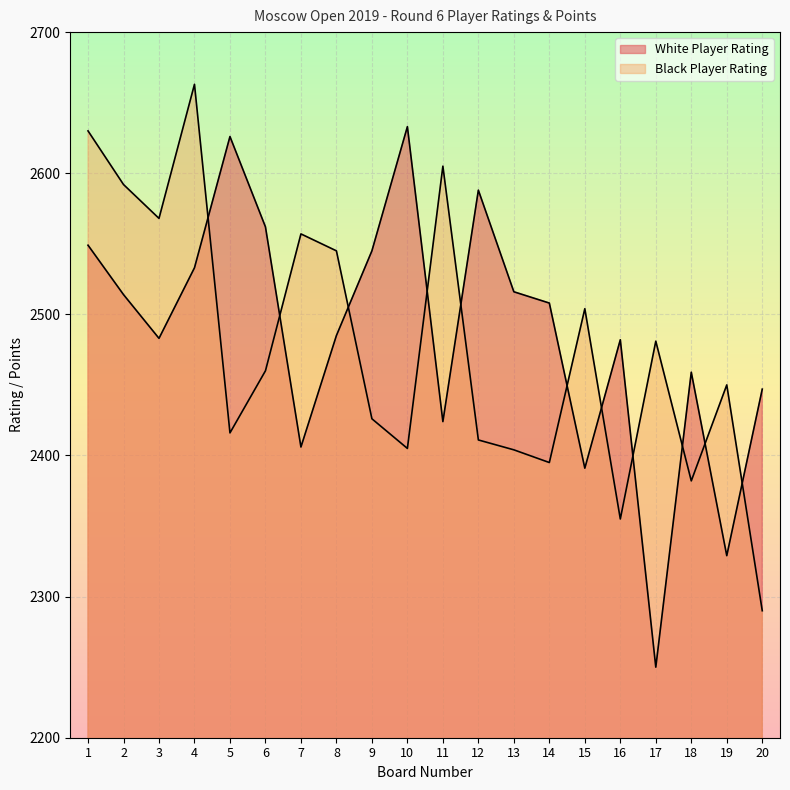

True or false: White Player Rating has more than 0 points higher than both neighbors.

True